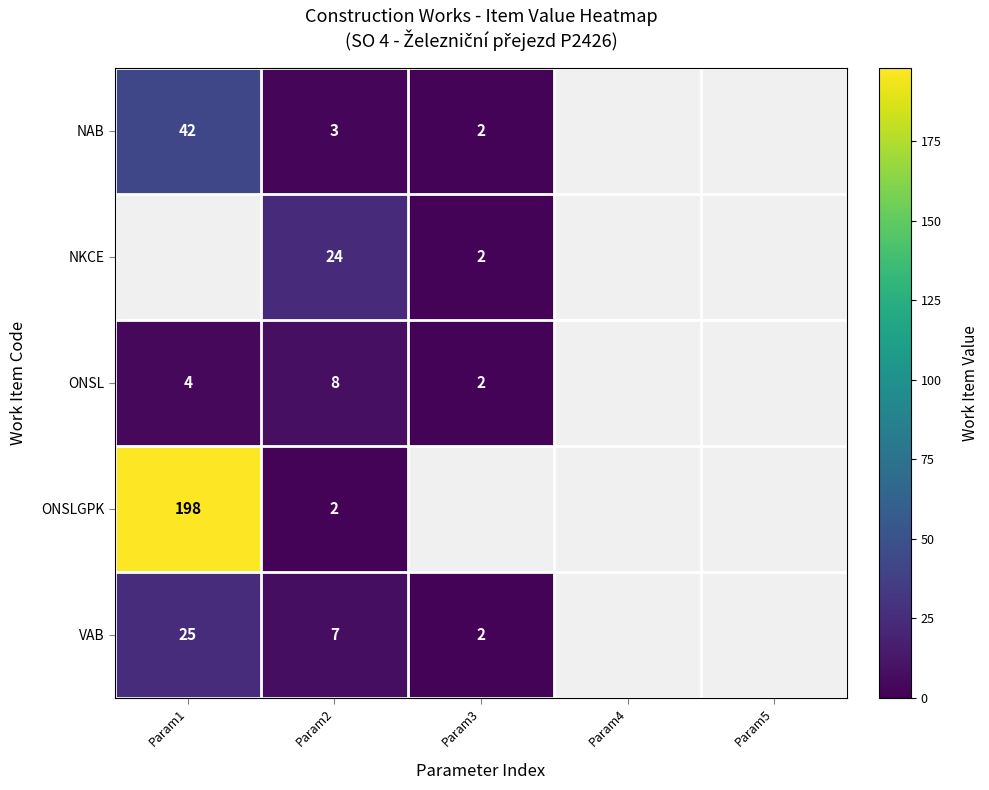

What is the difference between the highest and lowest values at Param2?

22